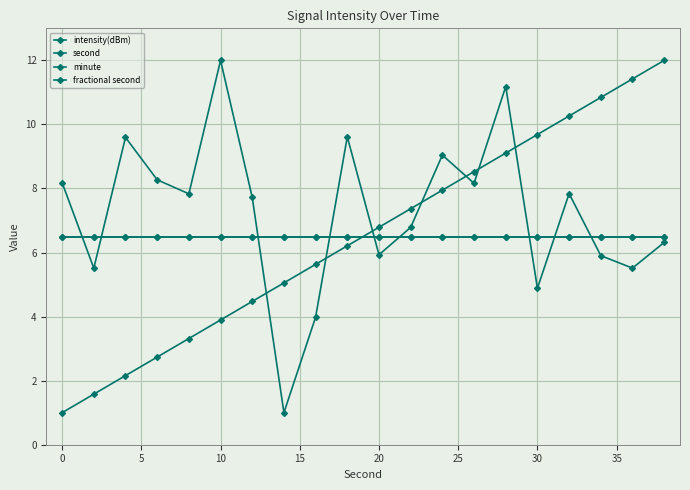

Does the chart have visible grid lines?

Yes